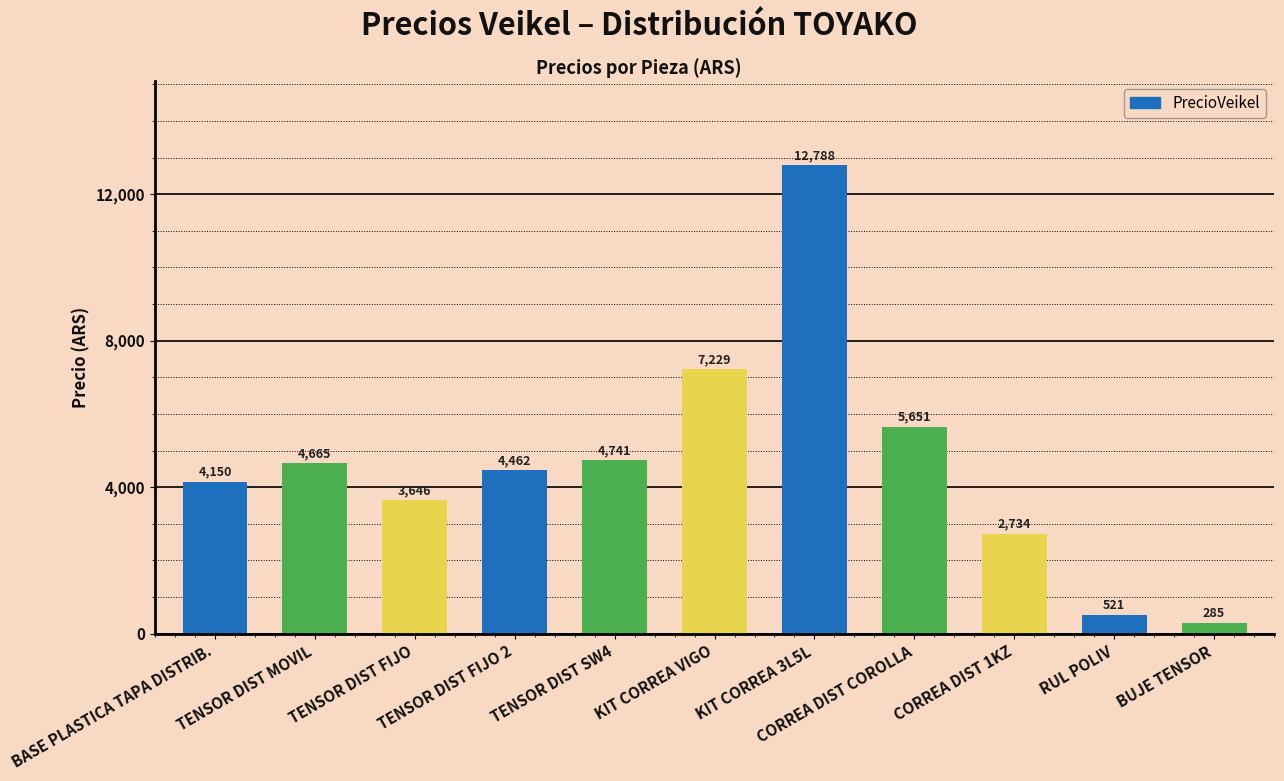

Does the chart contain any negative values?

No